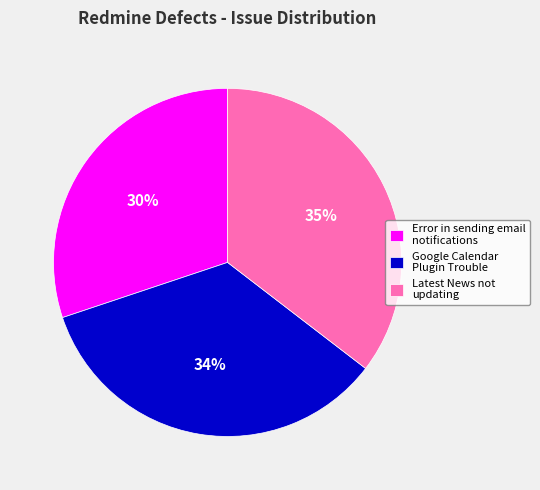

Is the sum of Latest News not updating and Error in sending email notifications greater than half?

Yes